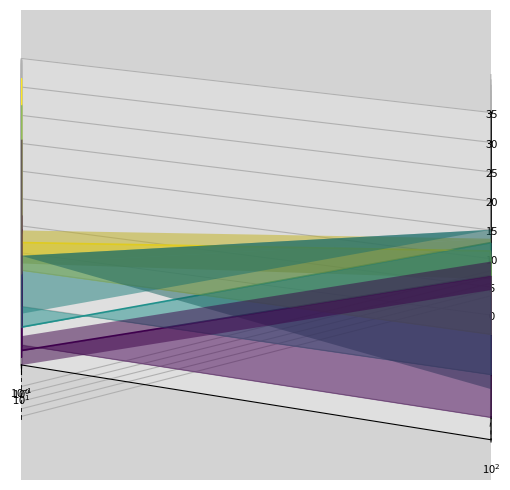

What is the sum of all Temp values?

0.2